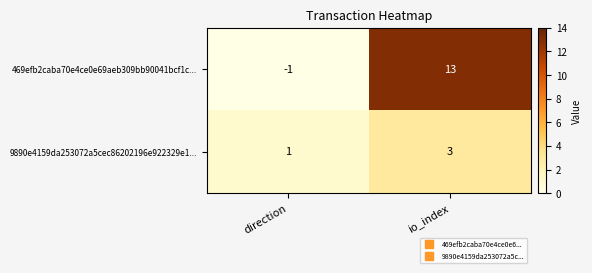

What is the sum of the 469efb2caba70e4ce0e69aeb309bb90041bcf1c... values at direction and io_index?

12